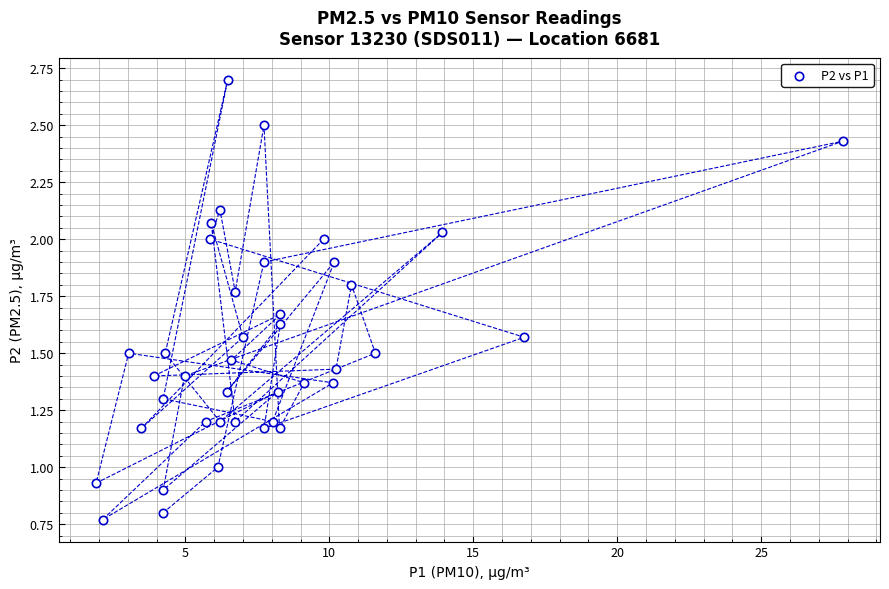

What is the range of Y values (max minus min)?

1.9